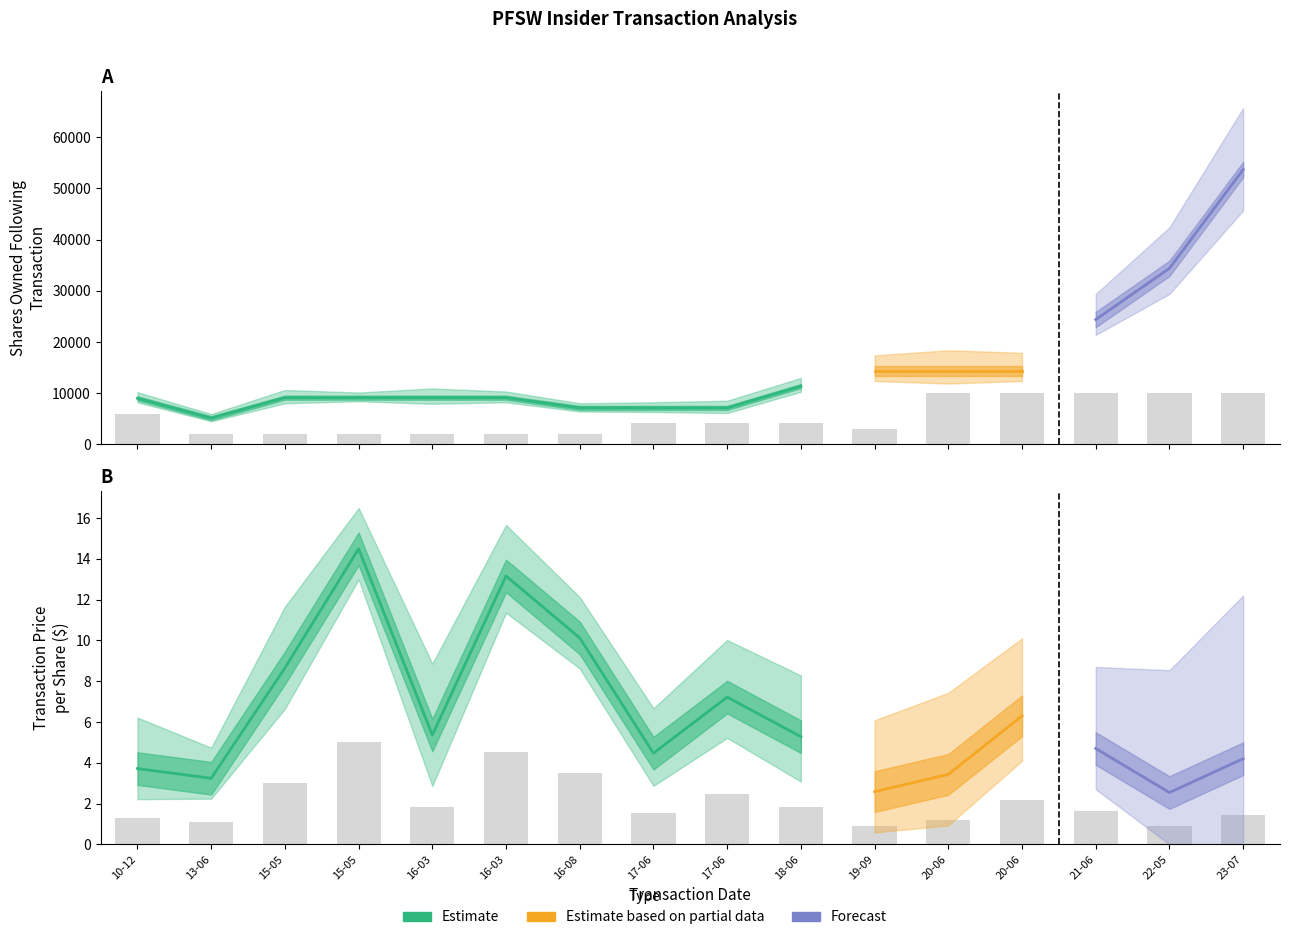

Does the chart contain stacked bars?

No